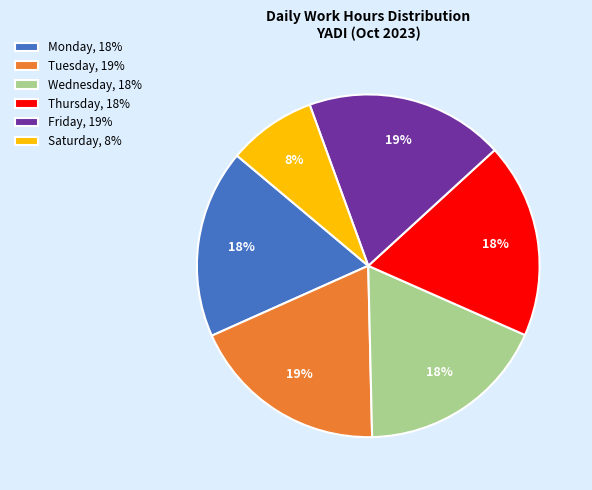

What is the smallest slice in the pie chart?

Saturday, 8%